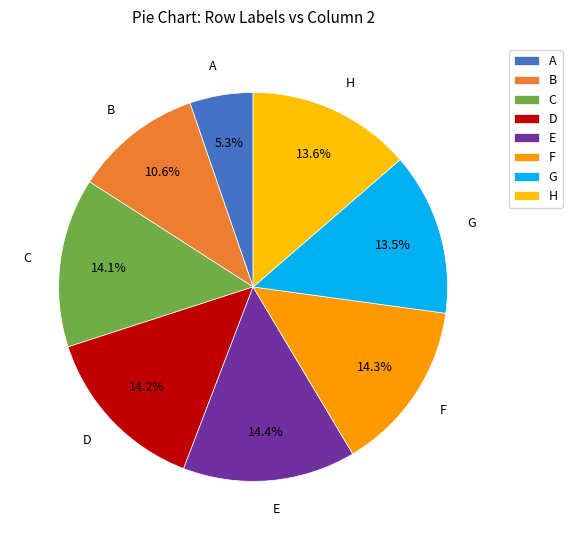

Does any single category account for the majority?

No